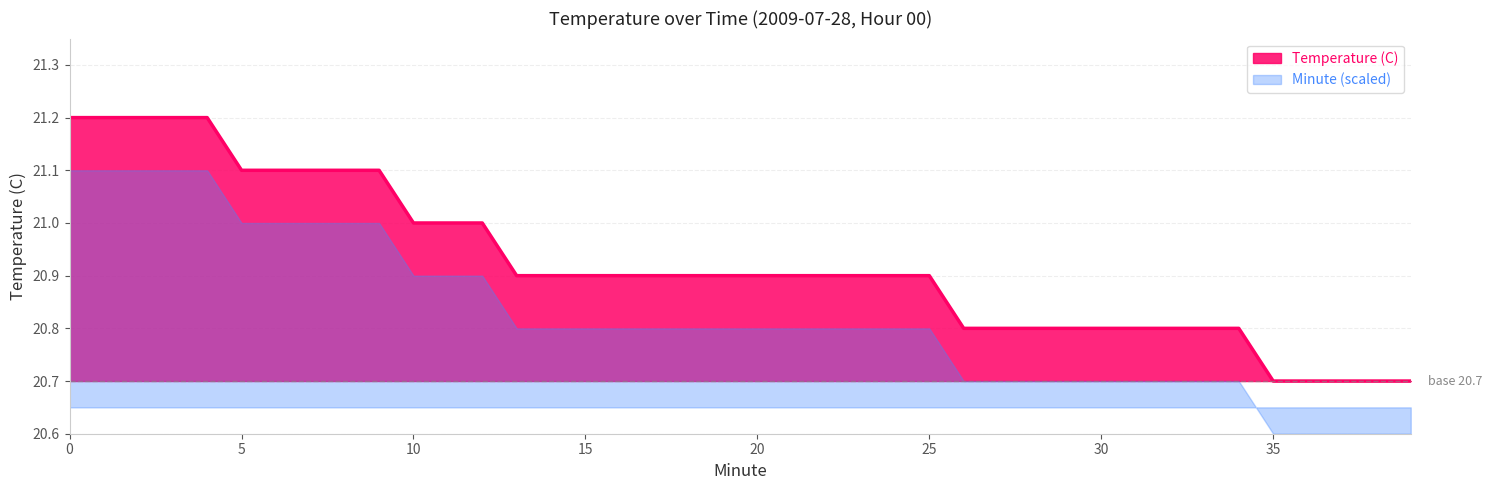

What is the ratio of the value at 20 to the value at 8?

1.0